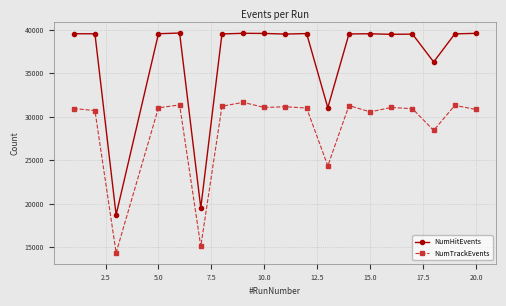

What is the maximum value shown in the chart?

39611